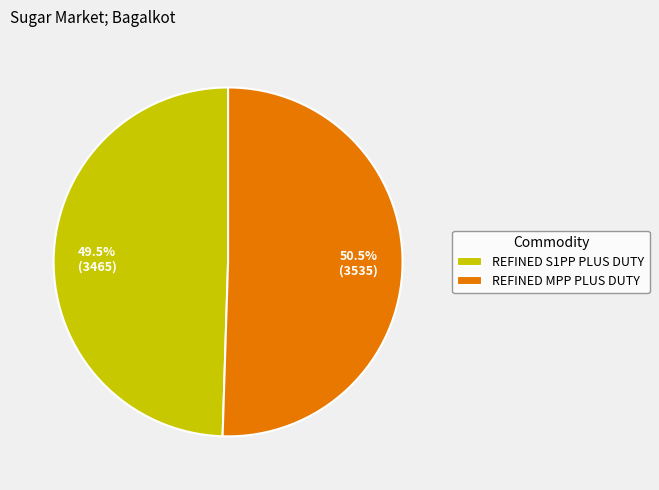

Which category has the biggest portion of the pie?

REFINED MPP PLUS DUTY